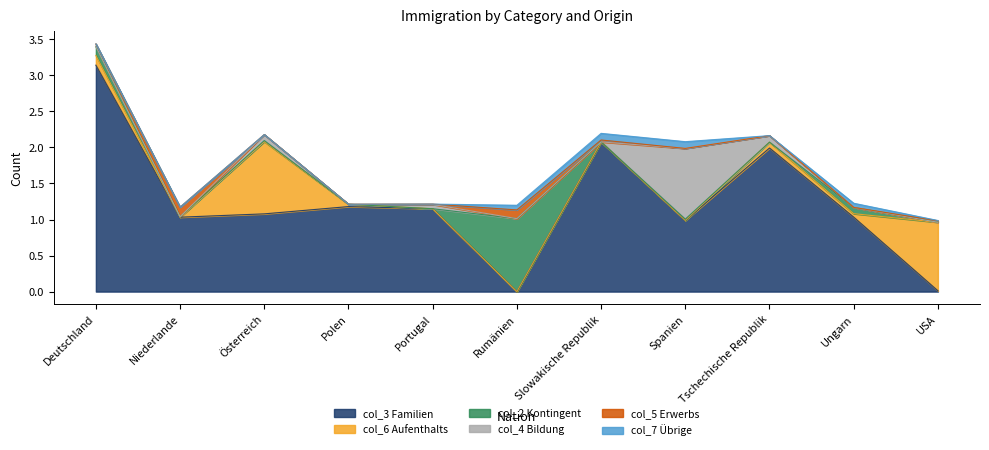

What are all the series names shown in the legend?

Familien-nachzug (col_3), Aufenthalts-bewilligung (col_6), Kontingentierte Erwerbstätigkeit (col_2), Aus- und Weiterbildung (col_4), Erwerbstätigkeit ohne Kontingentierung (col_5), Übrige Zugänge (col_7)